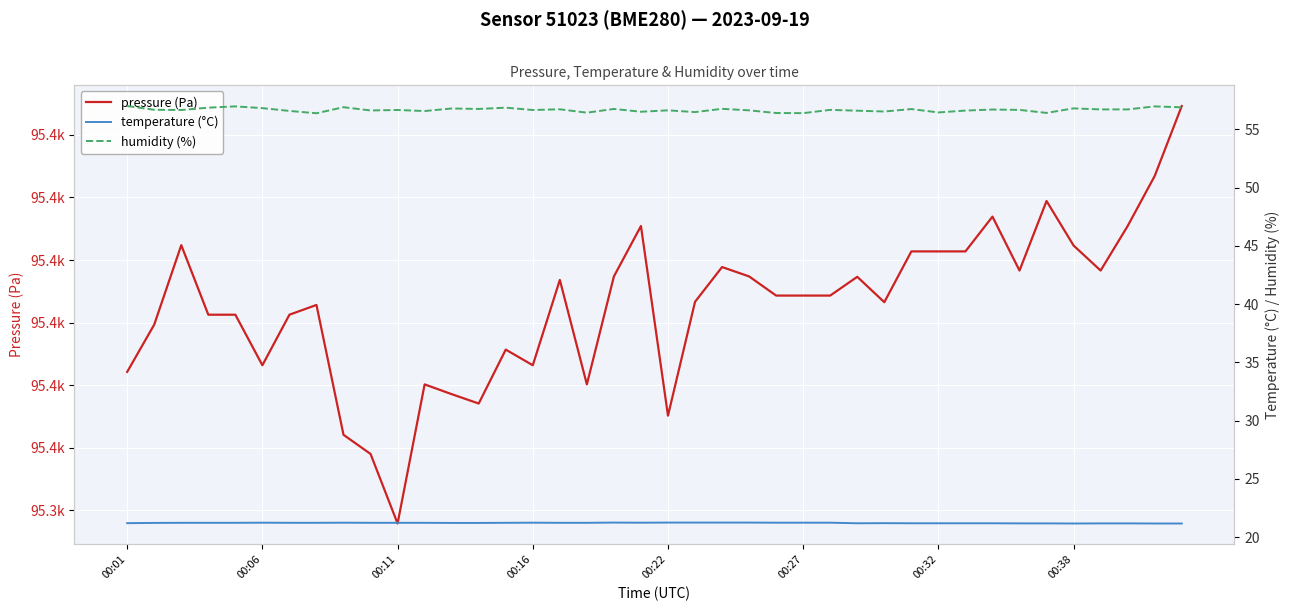

The value of temperature (°C) at 19 is 9.3. True or false?

False